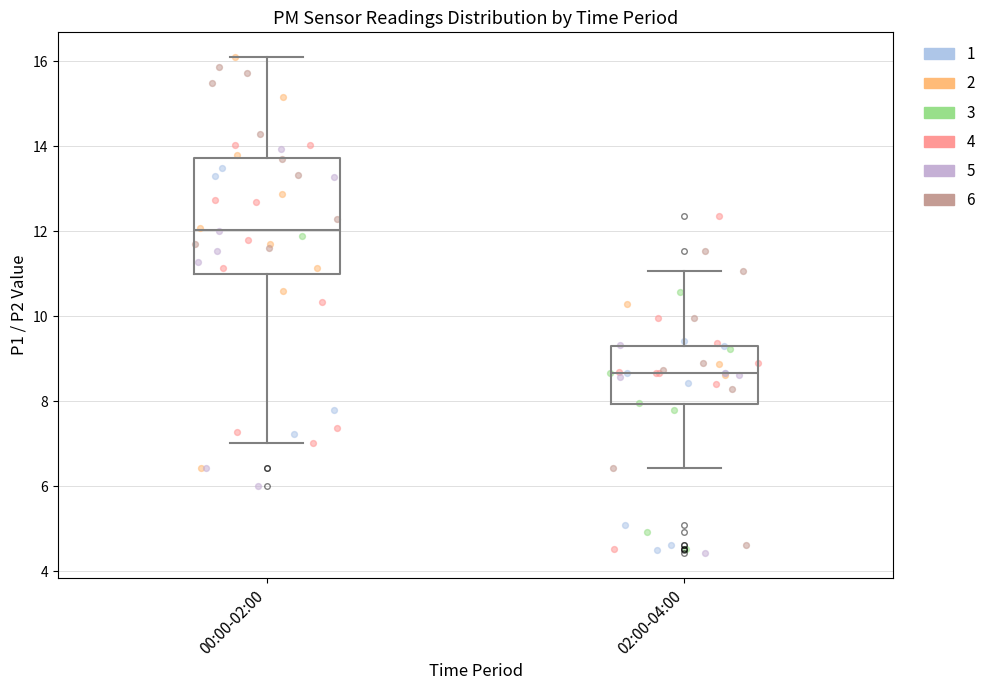

Reading left to right, read every box against the y-axis: the position of its median line, the range the box covers, and the ends of its whiskers. The values are not printed on the chart, so give them approximately, as read against the axis.

00:00-02:00: median 12.0, box 11.0 to 13.8, whiskers 7.0 to 16.2
02:00-04:00: median 8.6, box 8.0 to 9.4, whiskers 6.4 to 11.0